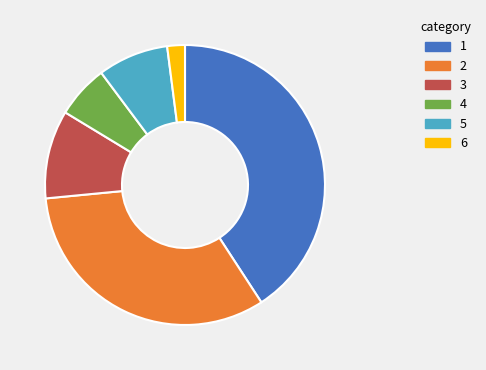

True or false: 3 accounts for 19% of the total.

False